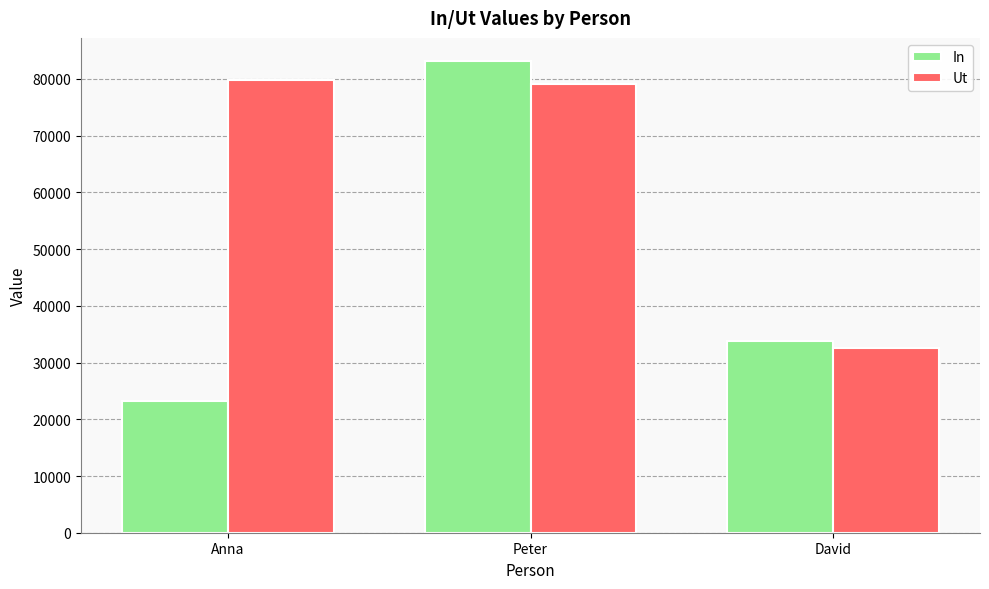

At which category is the sum across all series the highest?

Peter